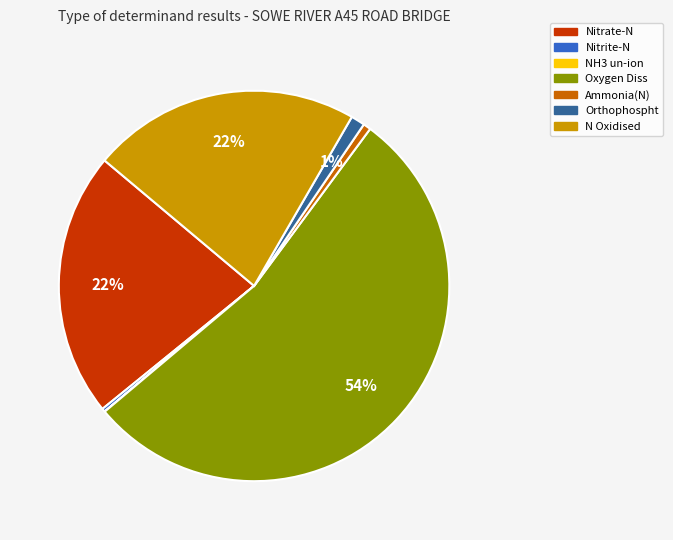

To the nearest percent, what percentage of the pie is Orthophospht?

1%